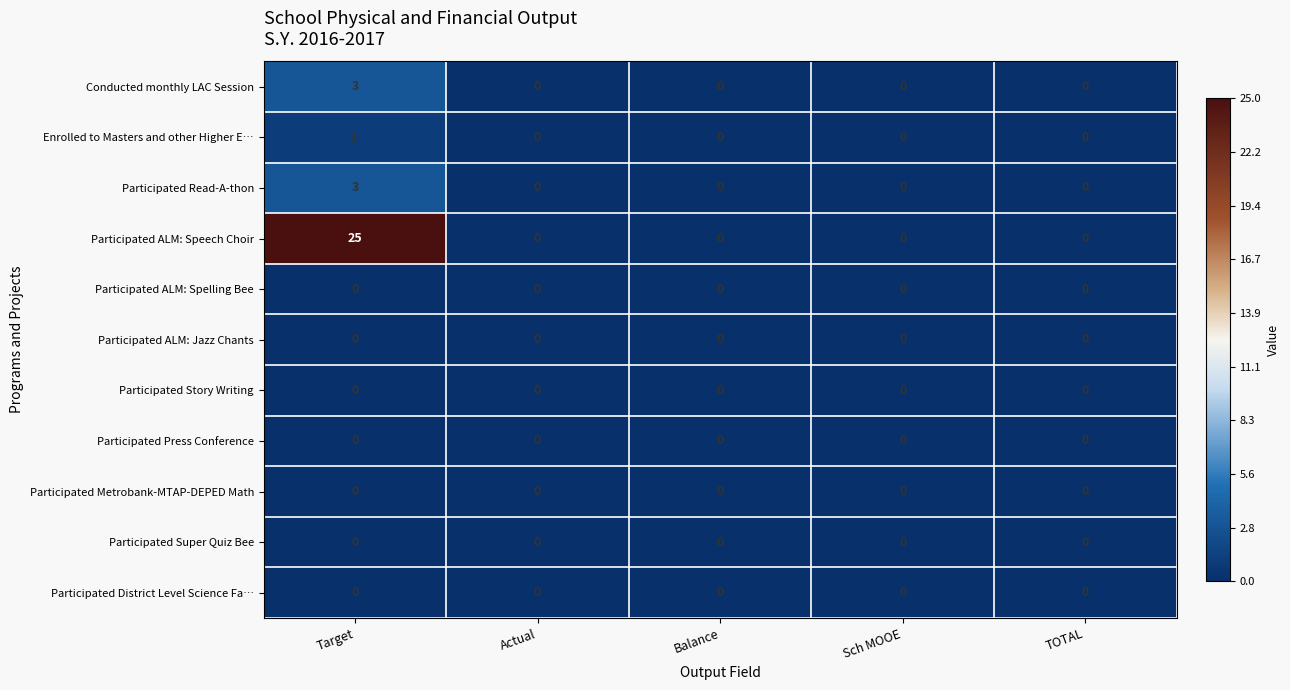

Which series has the largest range (max minus min)?

Participated ALM: Speech Choir